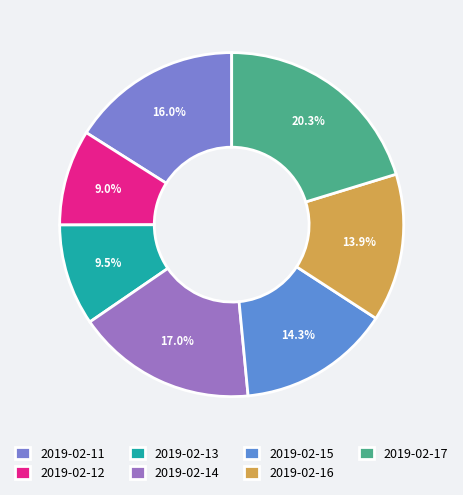

Is the sum of 2019-02-17 and 2019-02-15 greater than half?

No